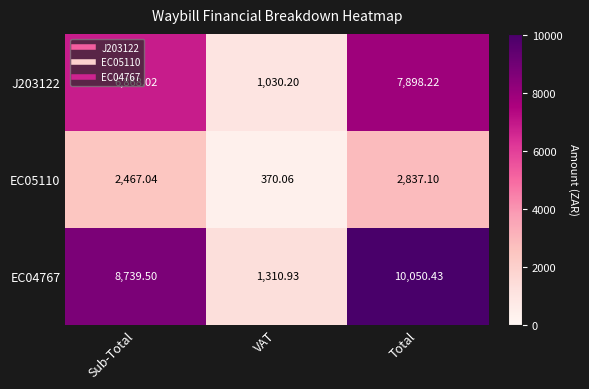

At how many categories does at least one series exceed 2075?

2